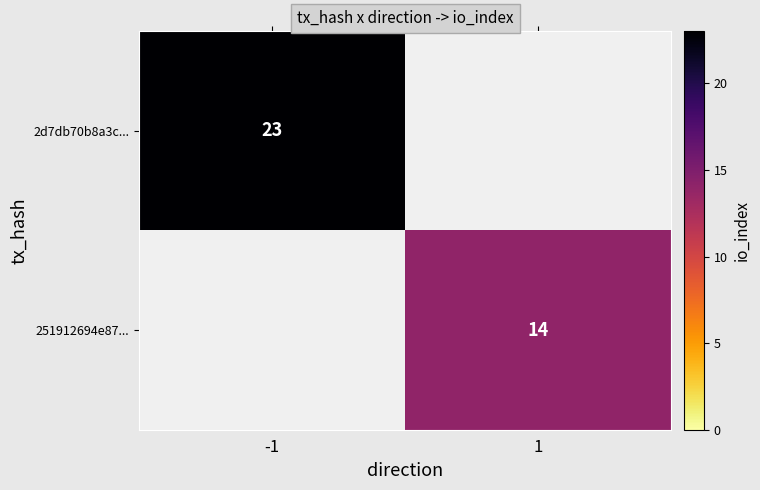

True or false: 251912694e87... has a value of 14 at 1.

True